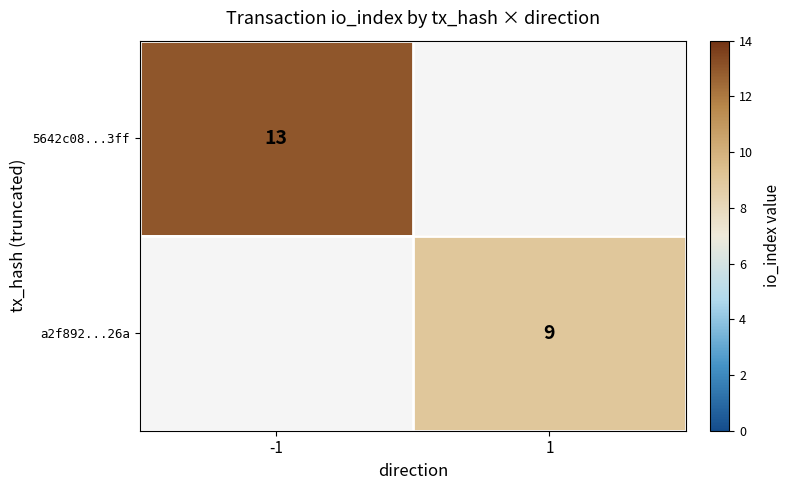

The 5642c08...3ff series shows 20 at -1. True or false?

False